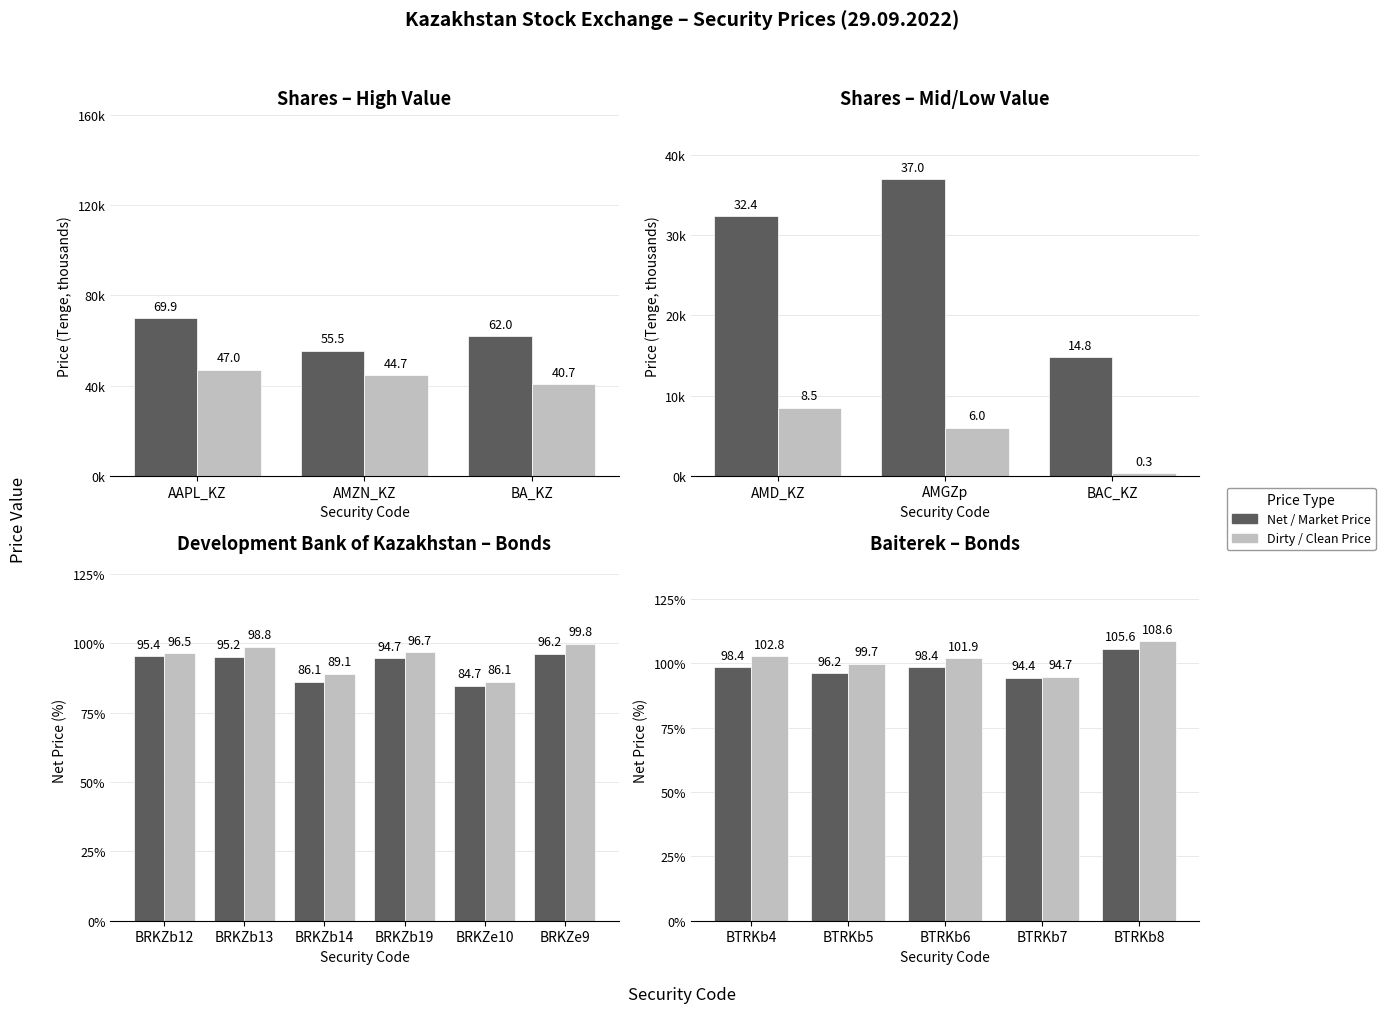

At how many categories does at least one series exceed 107?

1